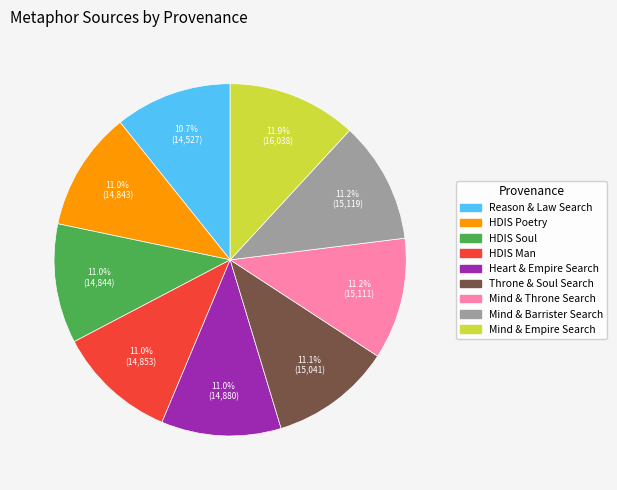

Is there a majority slice in this chart?

No